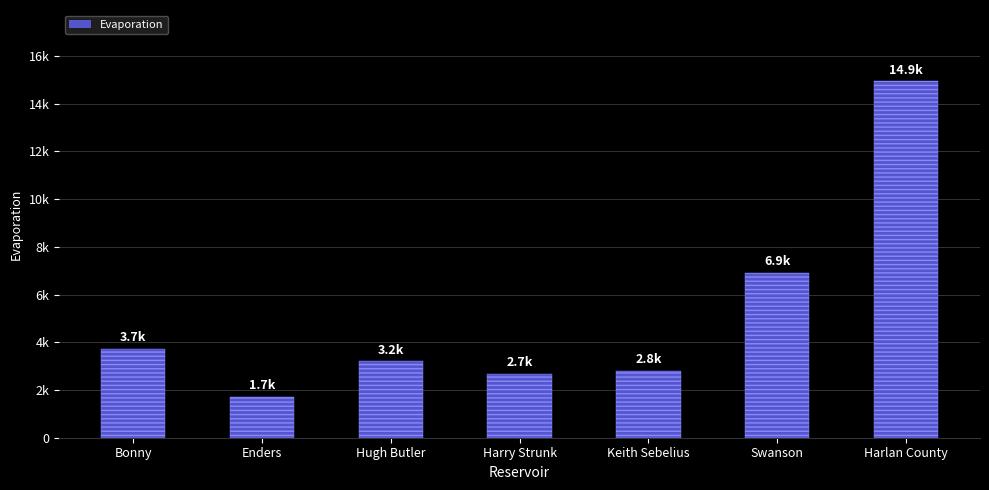

What position from the left is Hugh Butler?

3